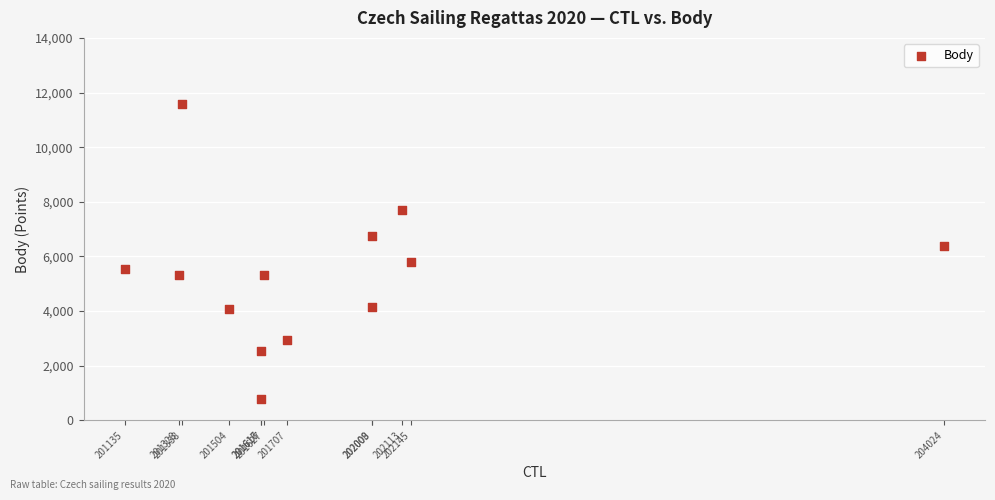

What Y value in the scatter plot is closest to 6198?

6398